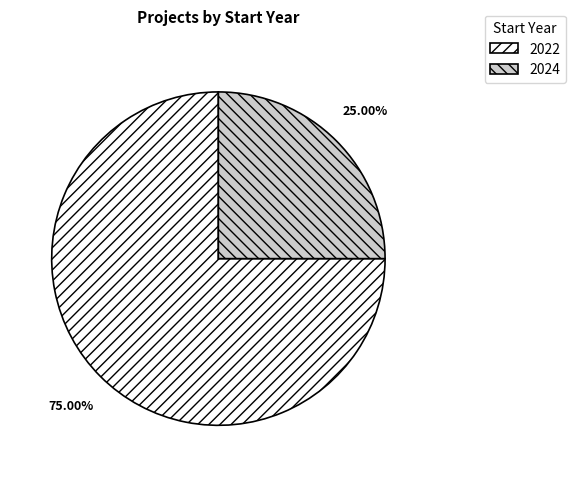

How many segments does this pie chart have?

2